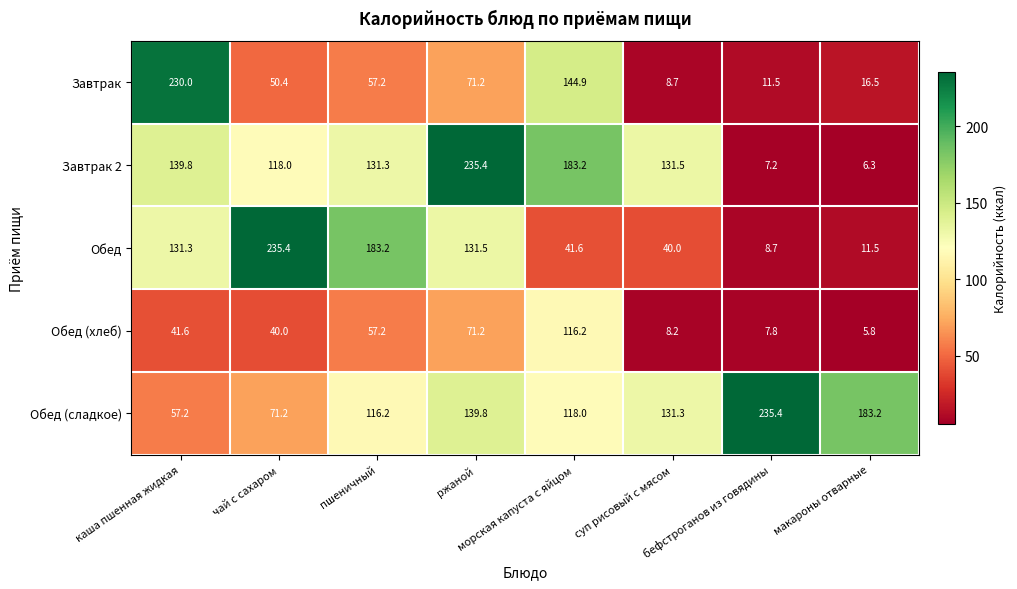

Which series changed the most between суп рисовый с мясом and макароны отварные?

Завтрак 2